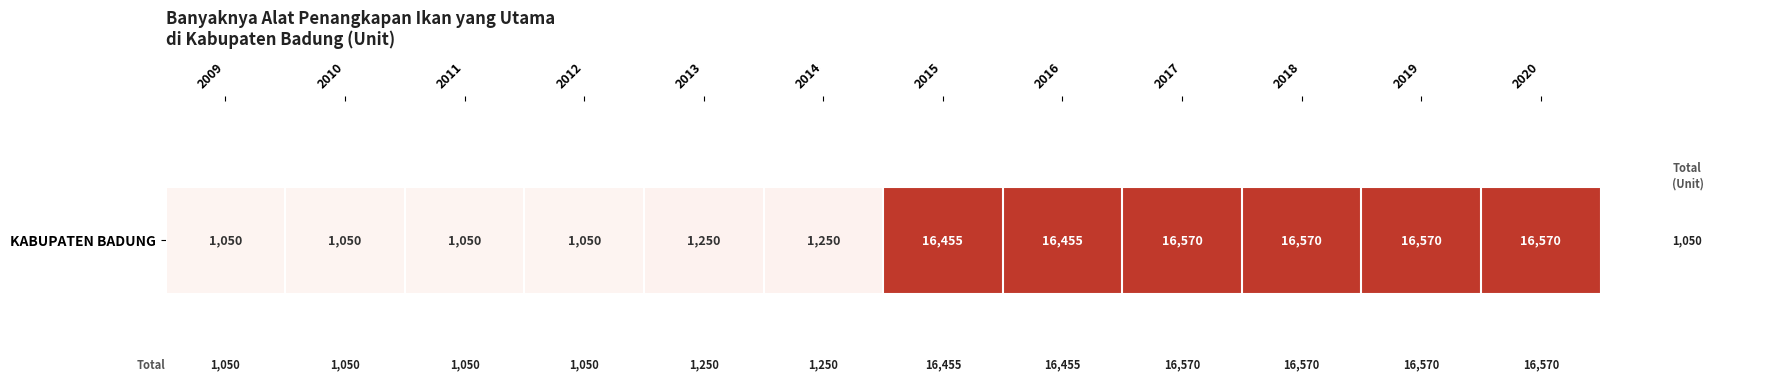

What is the smallest value displayed?

1050